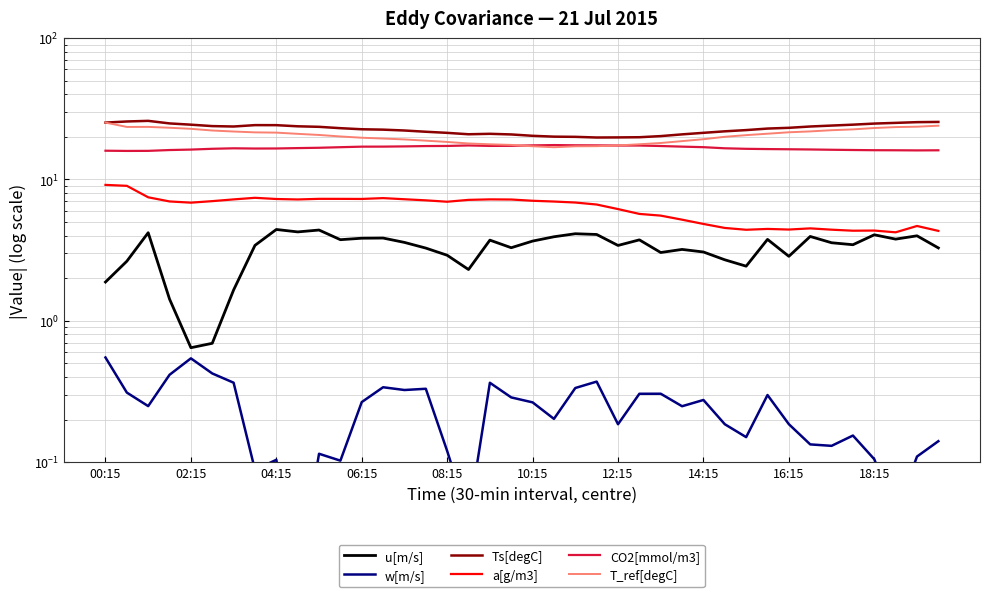

Is the value of u[m/s] at 06:15 greater than the value of w[m/s] at 31?

Yes